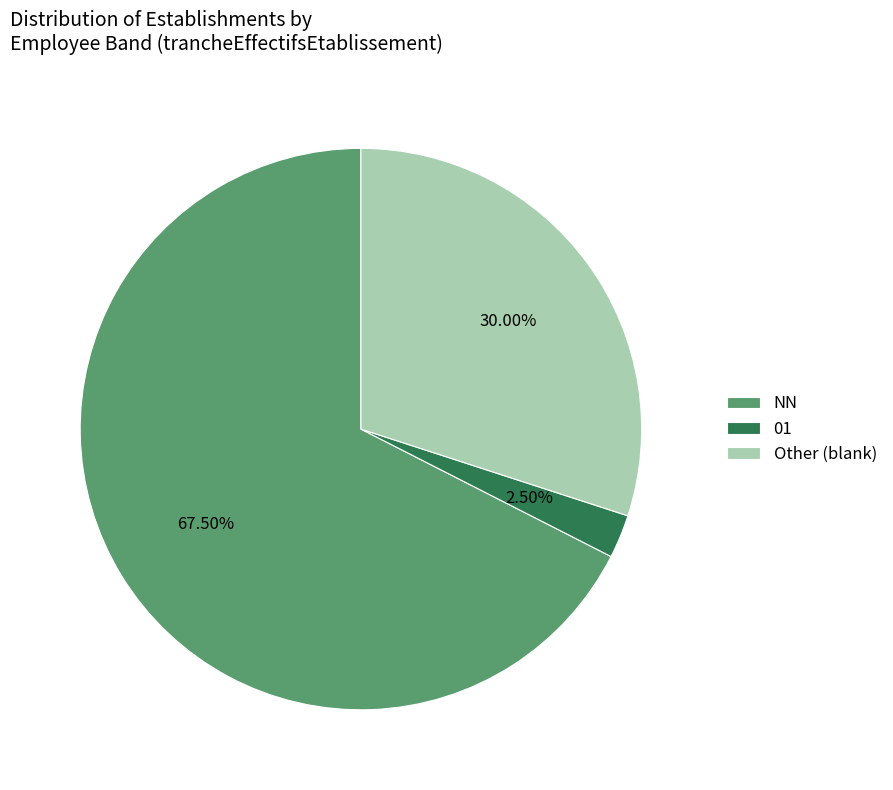

Between 01 and Other (blank), which is larger?

Other (blank)